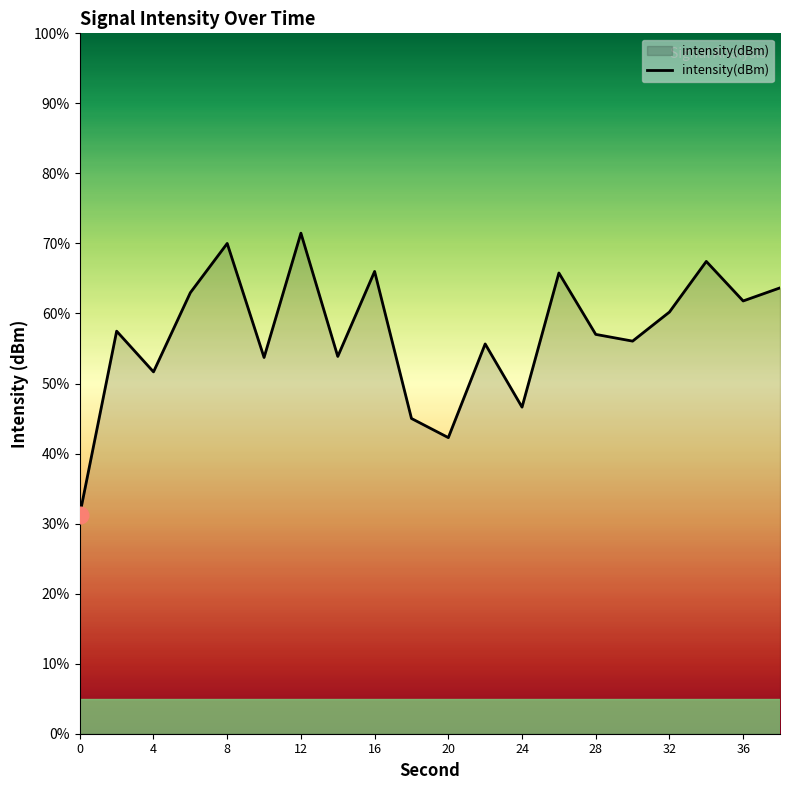

How many distinct data groups are displayed?

1